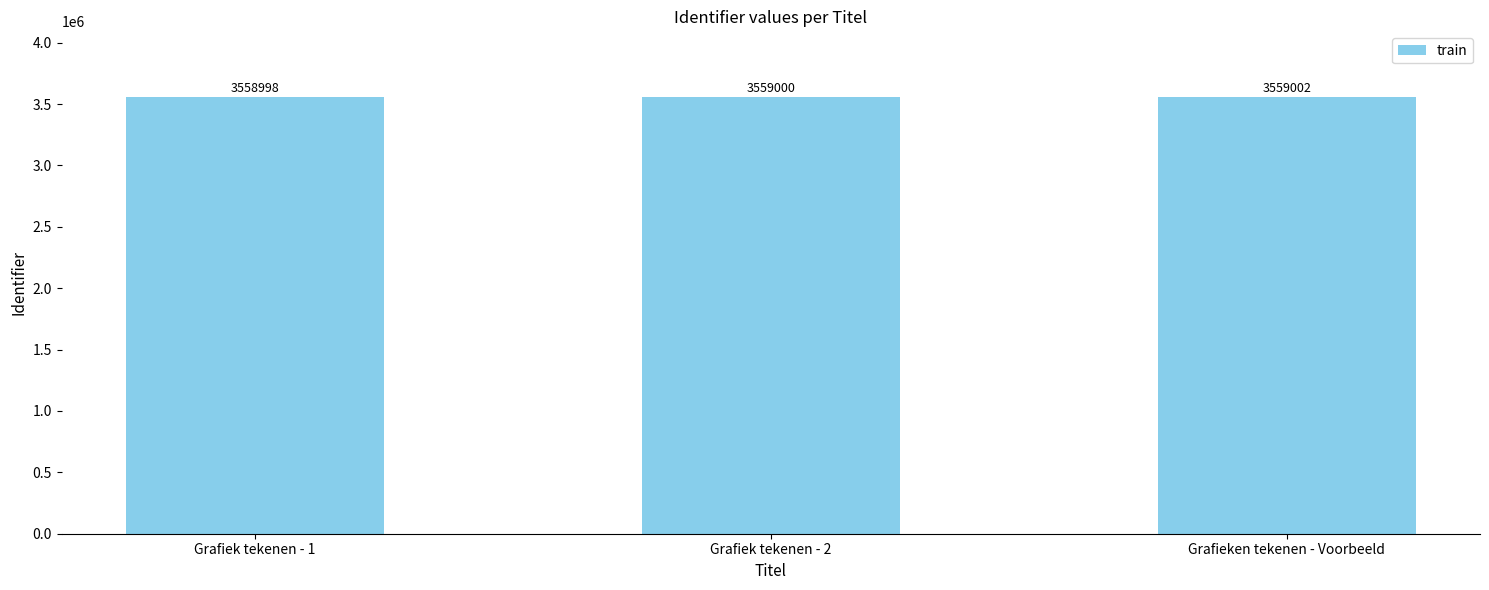

What is the value of the 1st bar from the left?

3558998